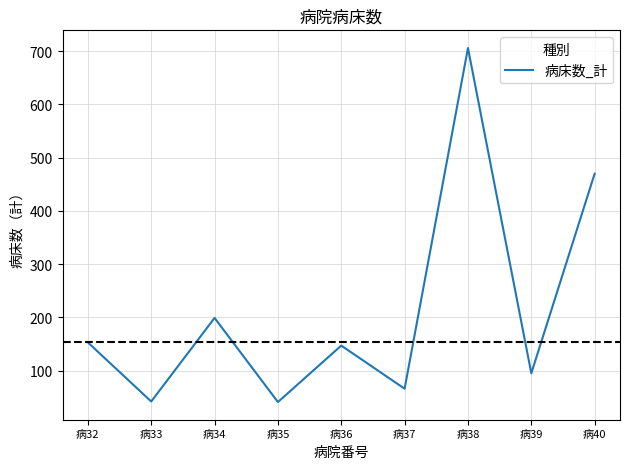

Which label corresponds to the largest value in the chart?

病38